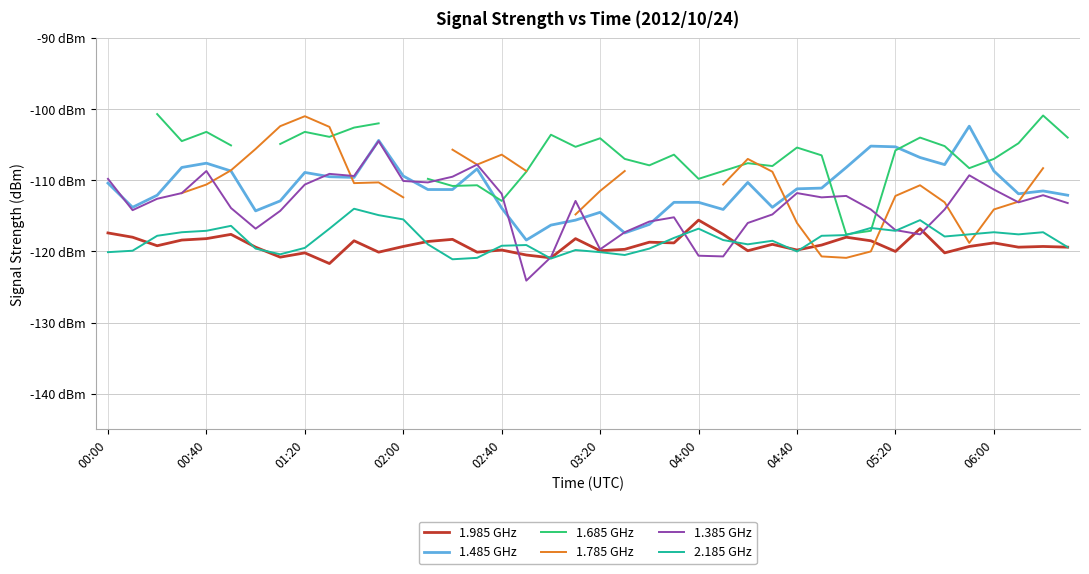

Which series has the largest total across all categories?

1.485 GHz